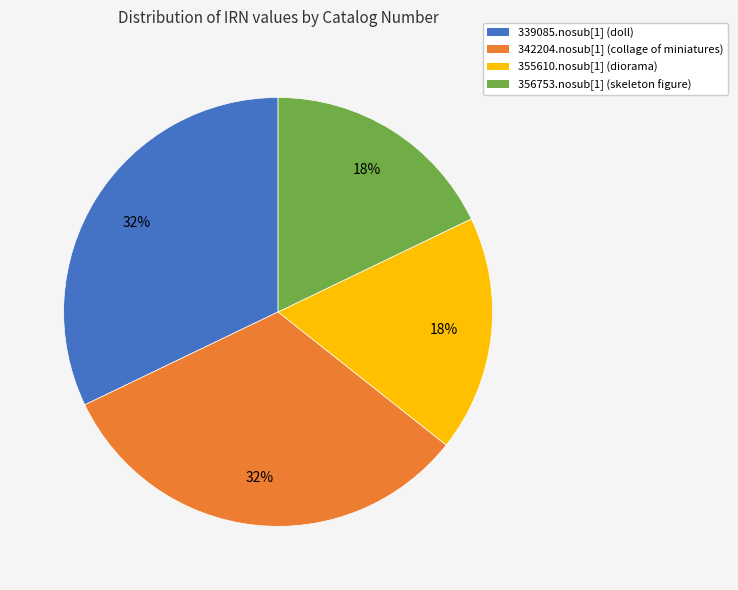

What is the ratio of the value at 342204.nosub[1] to the value at 355610.nosub[1]?

1.8